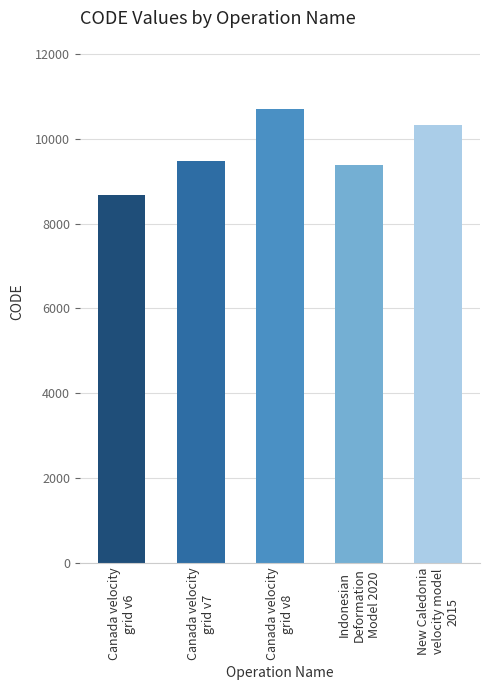

Reading left to right, extract all data points from this chart.

8676	9483	10707	9375	10323